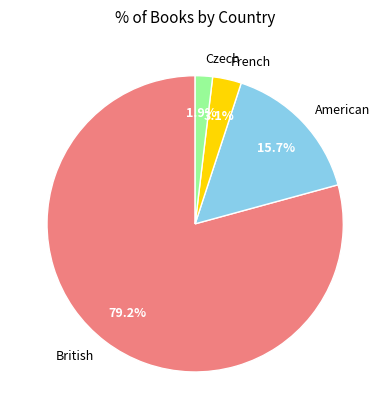

To the nearest percent, what is the average slice percentage?

25%